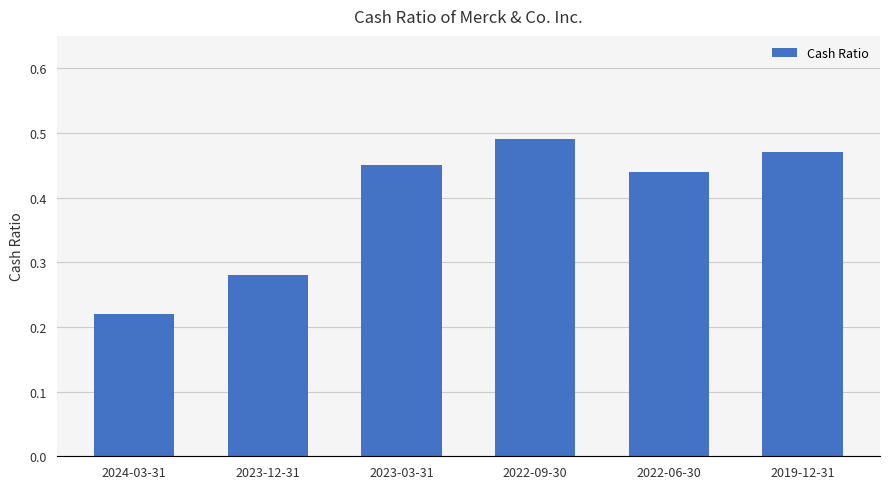

What is the sum of the values at 2023-03-31 and 2023-12-31?

0.7